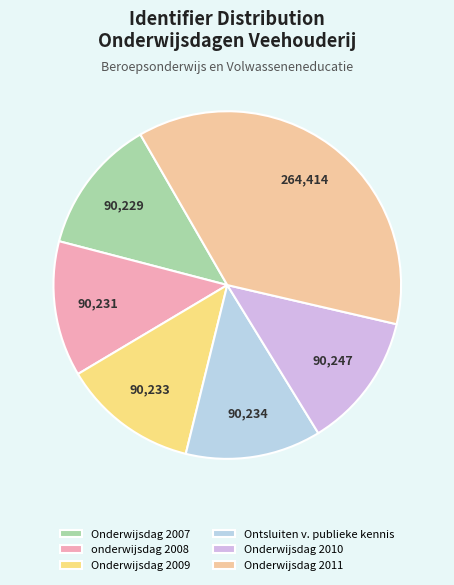

To the nearest percent, what is the average slice percentage?

17%